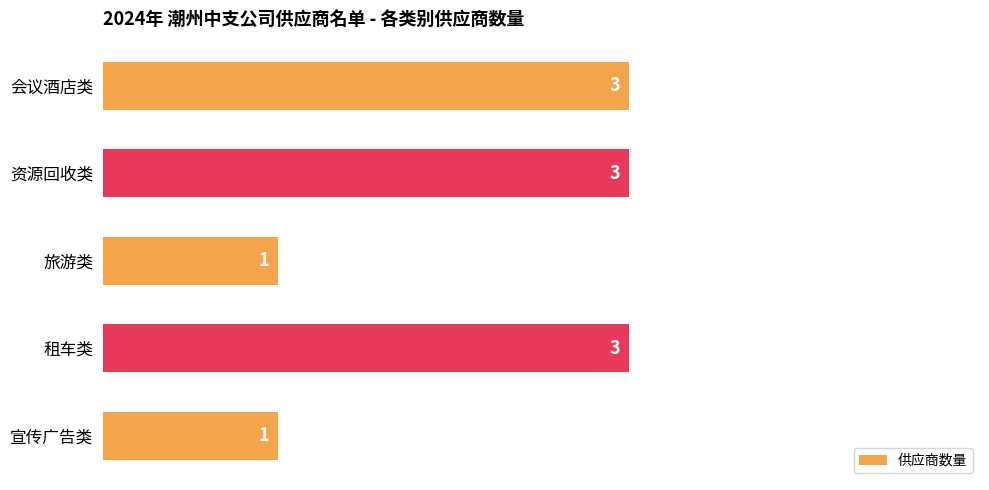

Reading bottom to top, extract all data points from this chart.

1	3	1	3	3